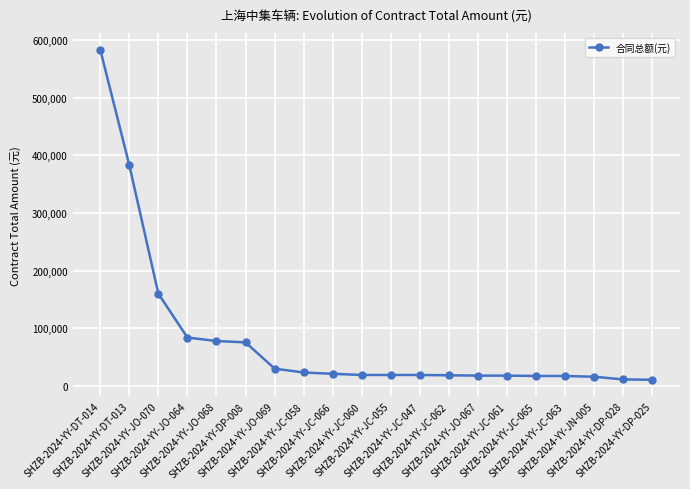

What is the sum of the values at SHZB-2024-YY-JC-063 and SHZB-2024-YY-JC-062?

35890.2